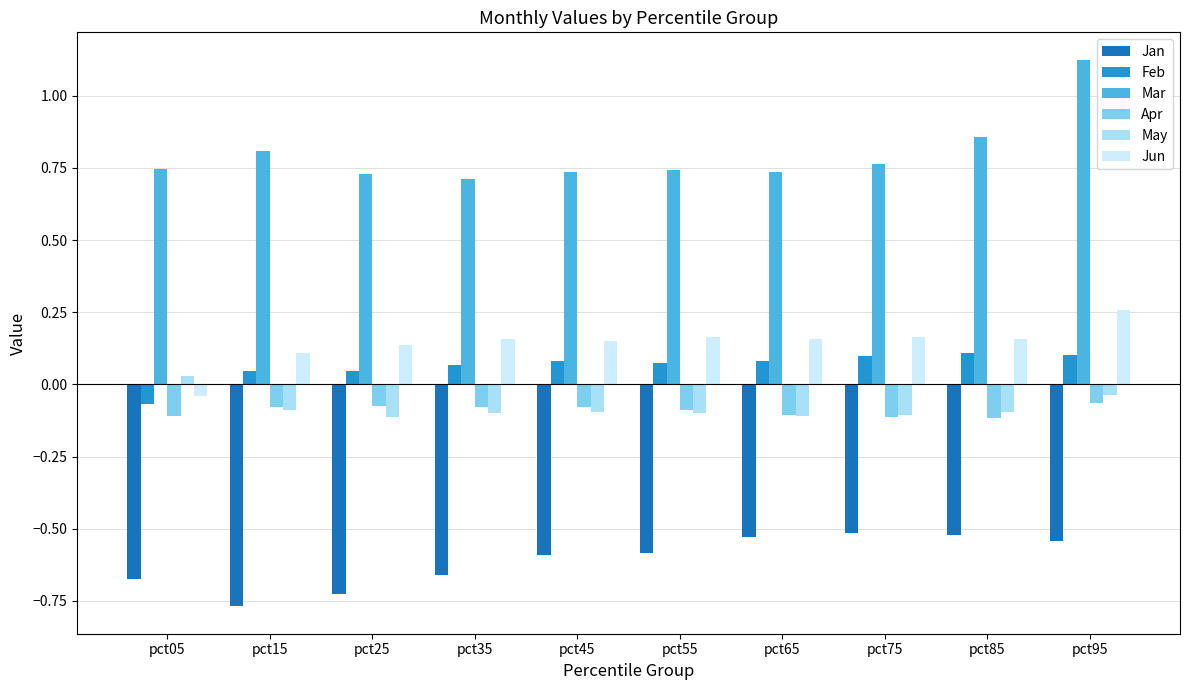

How many Feb values are between 0 and 1?

9